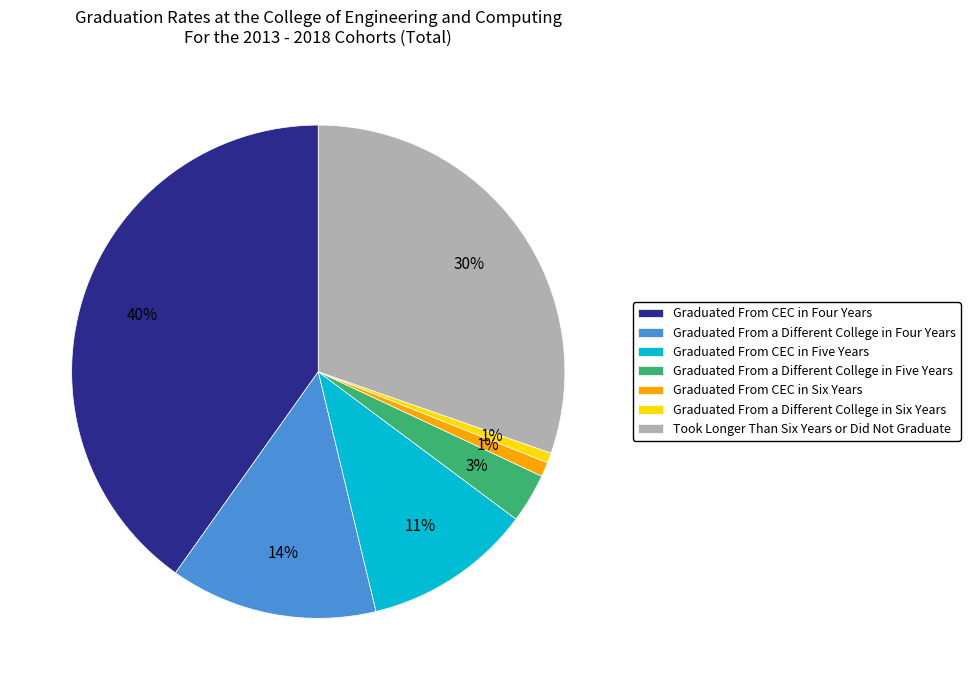

Which slice is the largest?

Graduated From CEC in Four Years